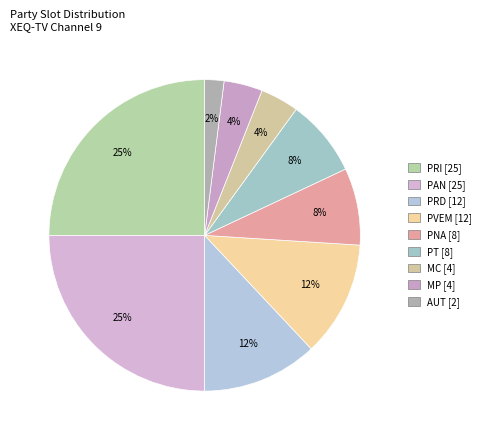

Which category has the smallest portion of the pie?

AUT